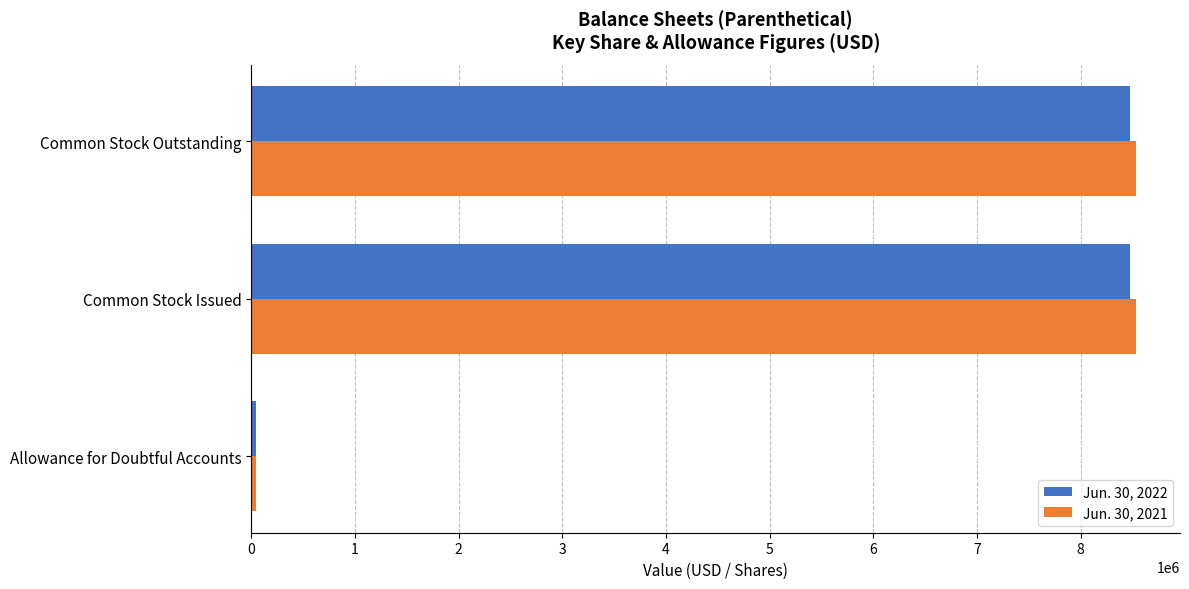

Which series has the largest range (max minus min)?

Jun. 30, 2021